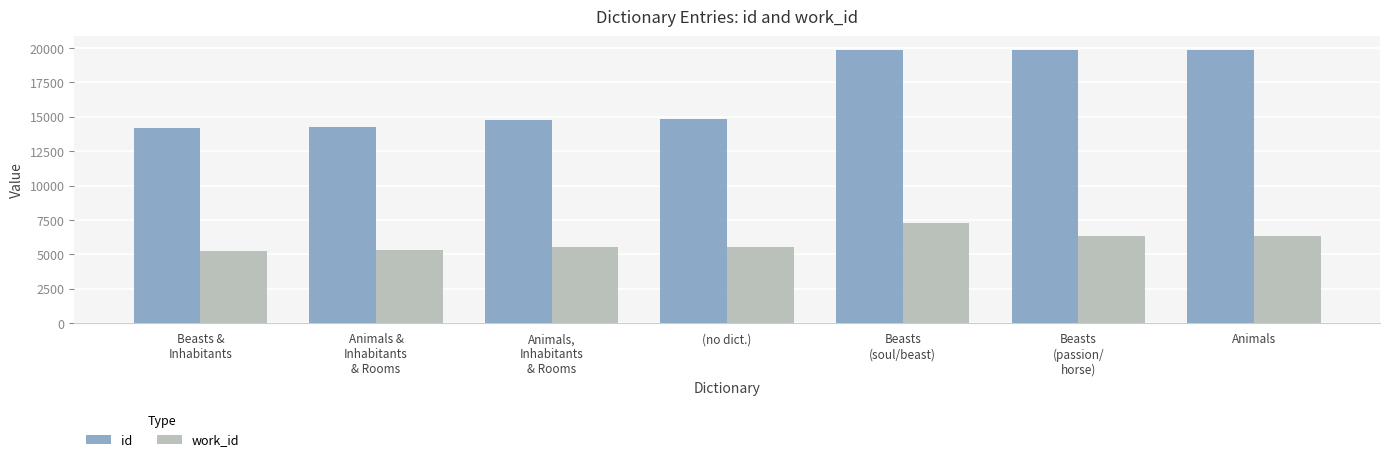

What is the maximum value shown in the chart?

19859